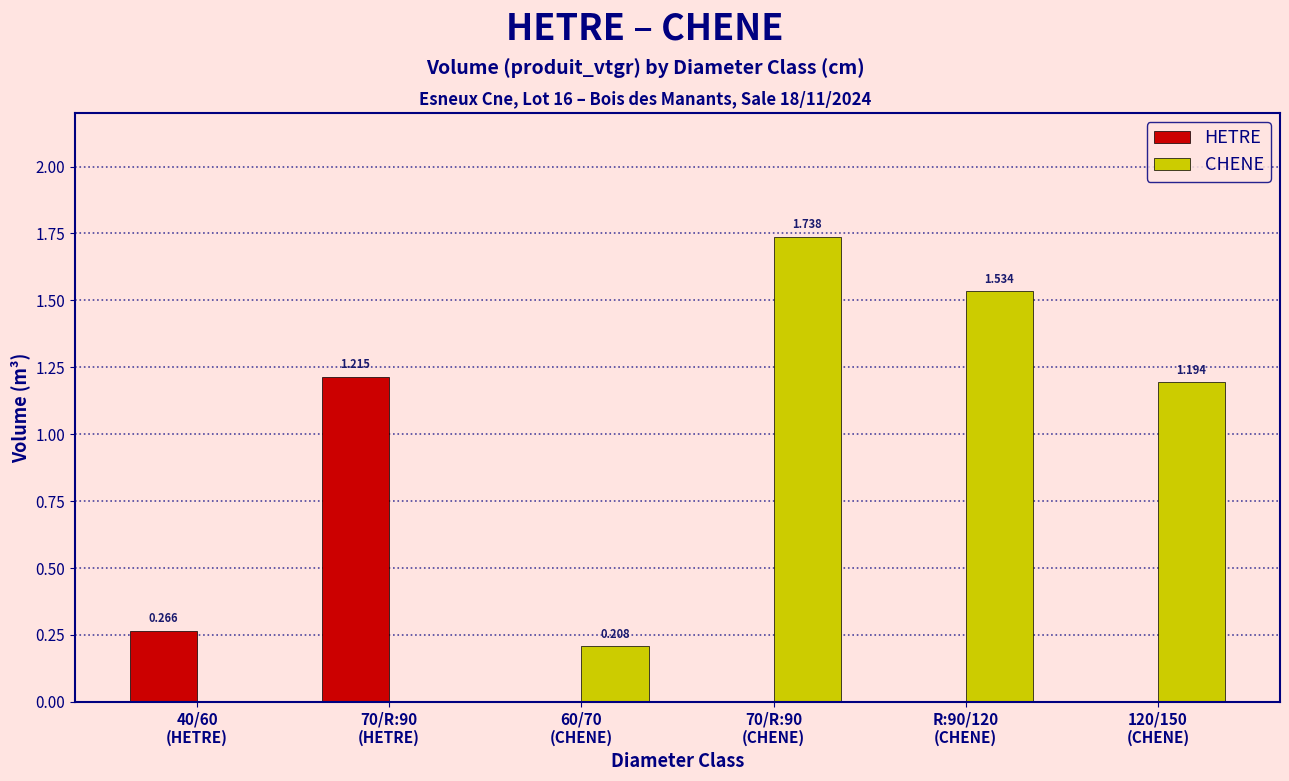

What are all the series names shown in the legend?

HETRE, CHENE